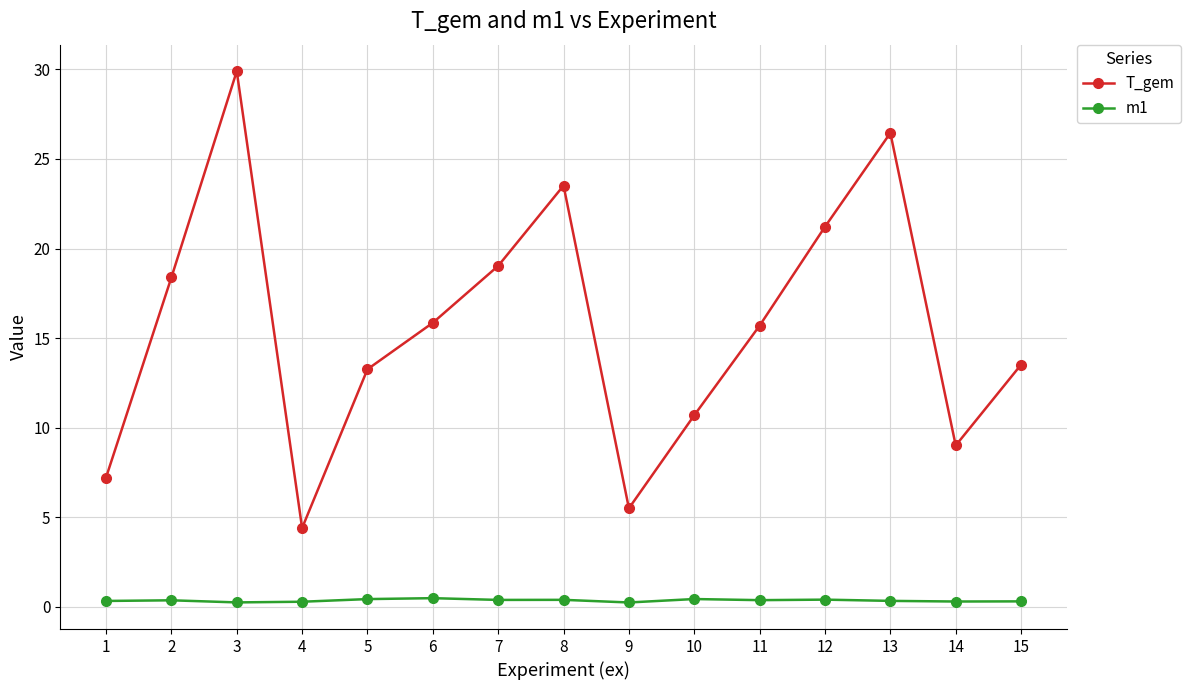

What is the difference between the second highest and minimum values in the m1 series?

0.2